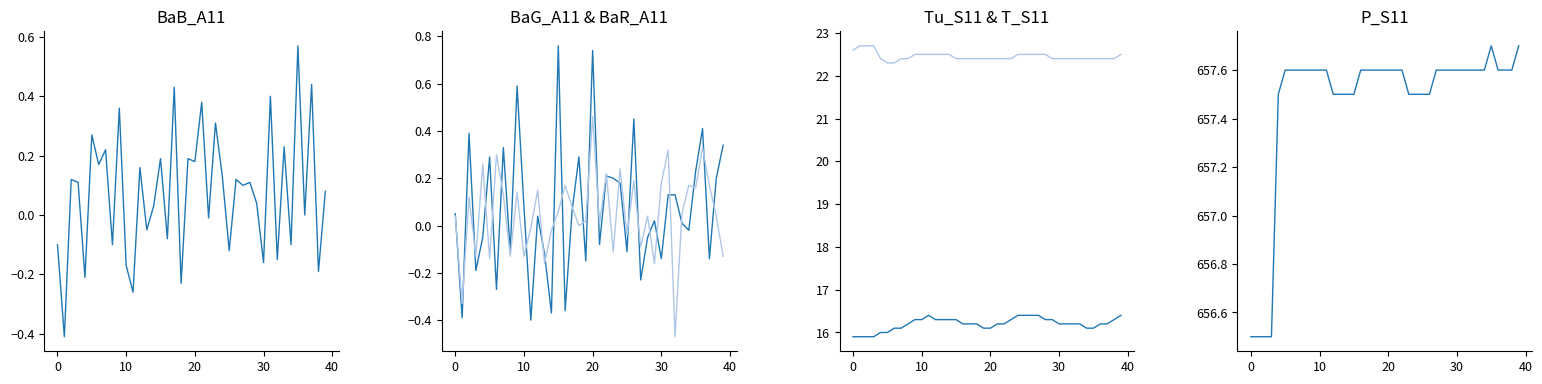

What is the value of the BaR_A11 point at the 3rd from the left?

0.1